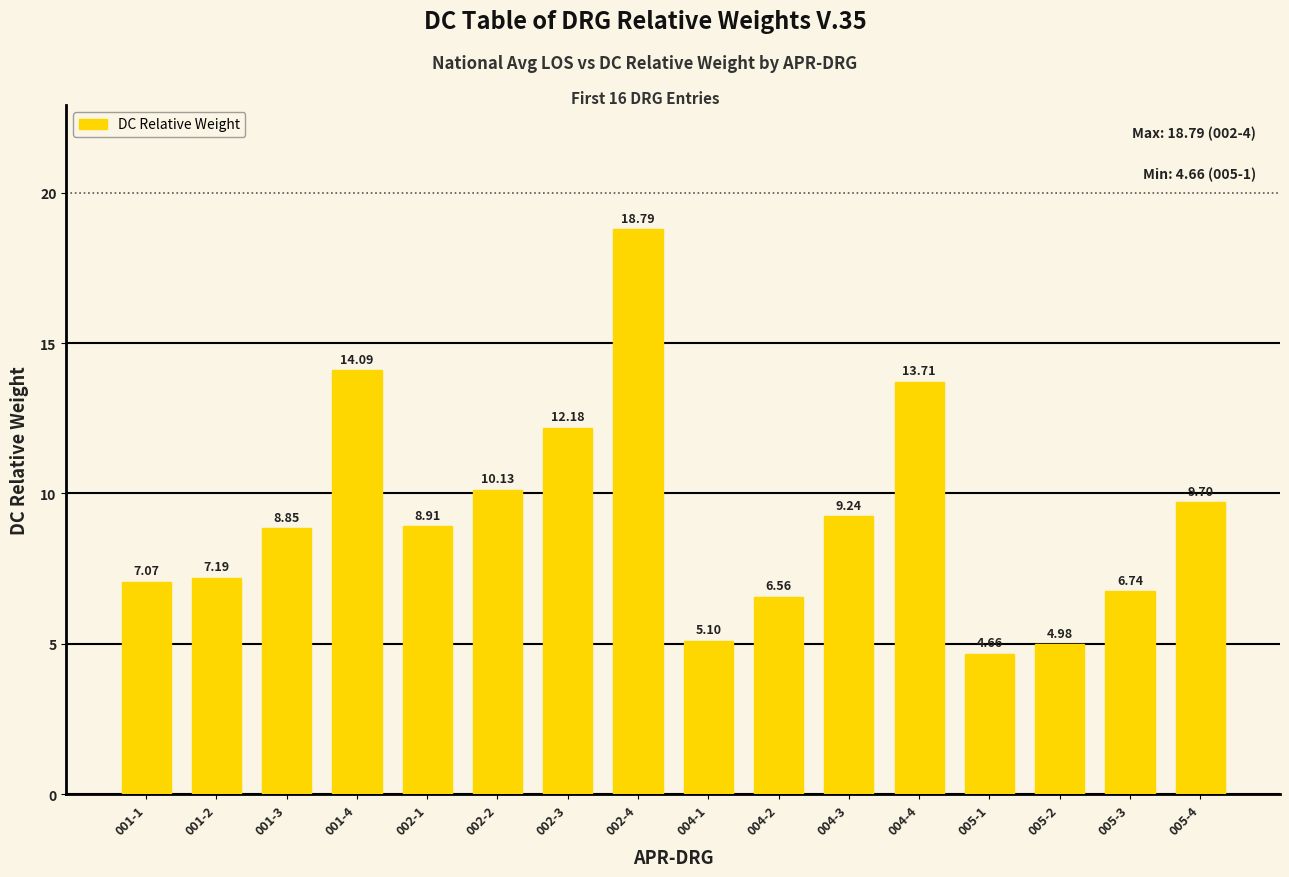

Where is the data nearest to the value 11?

002-2